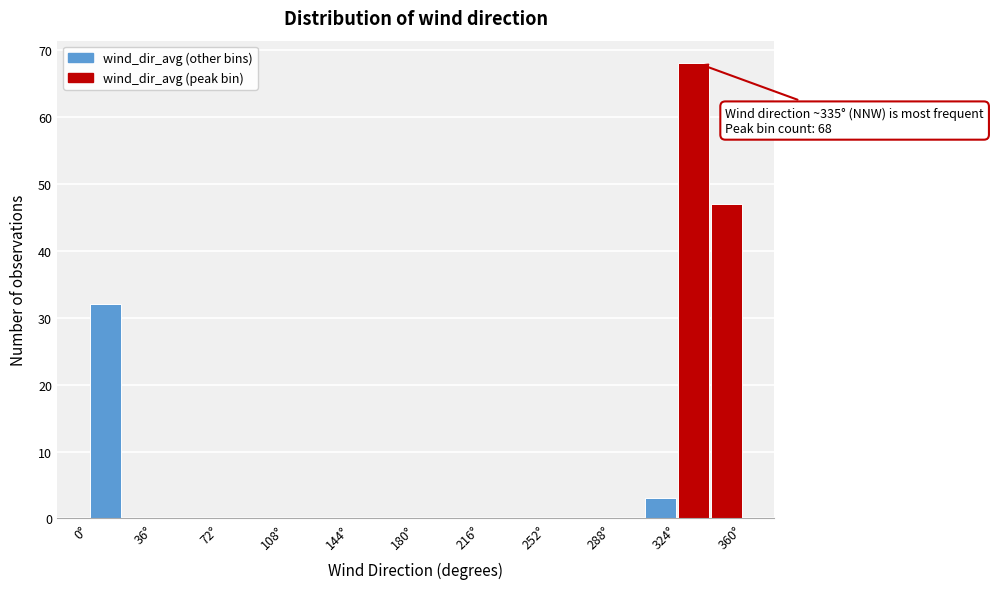

Read against the x-axis, roughly where is the centre of the tallest bar?

335